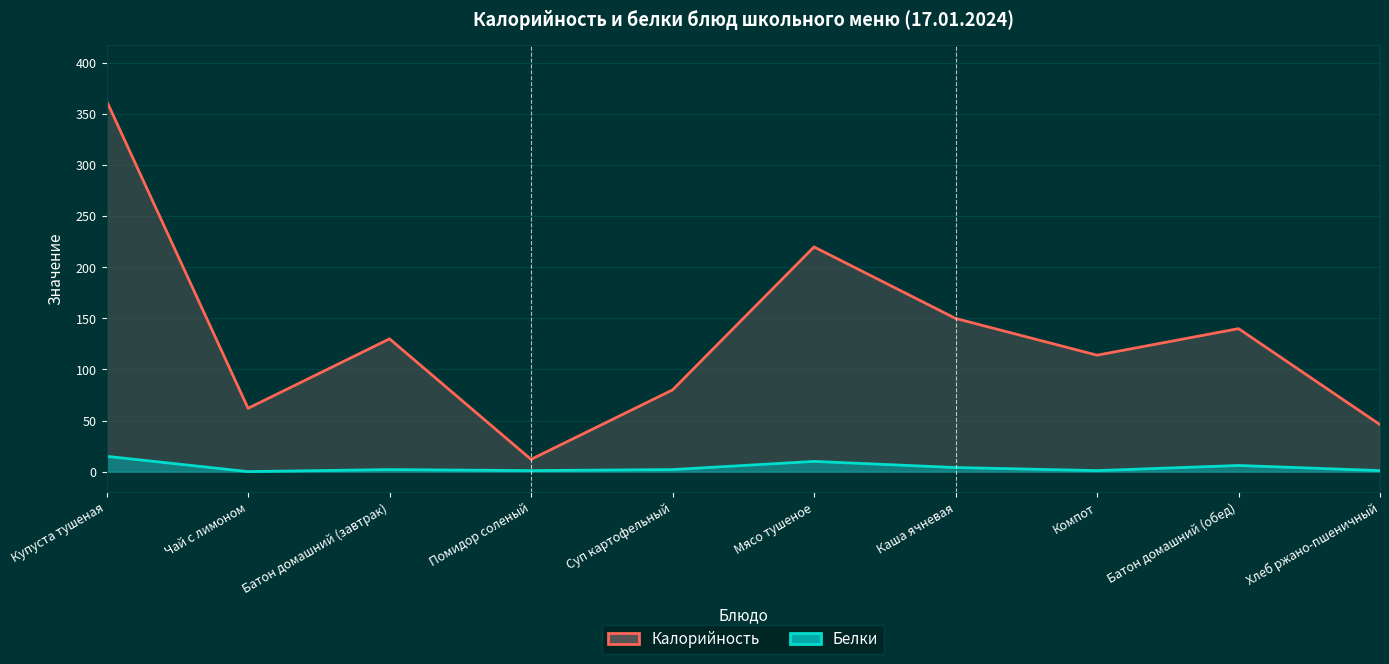

The Белки series shows 10 at Батон домашний (обед). True or false?

False